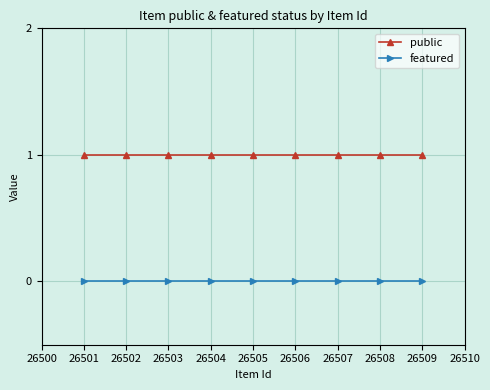

Which series has the largest total across all categories?

public